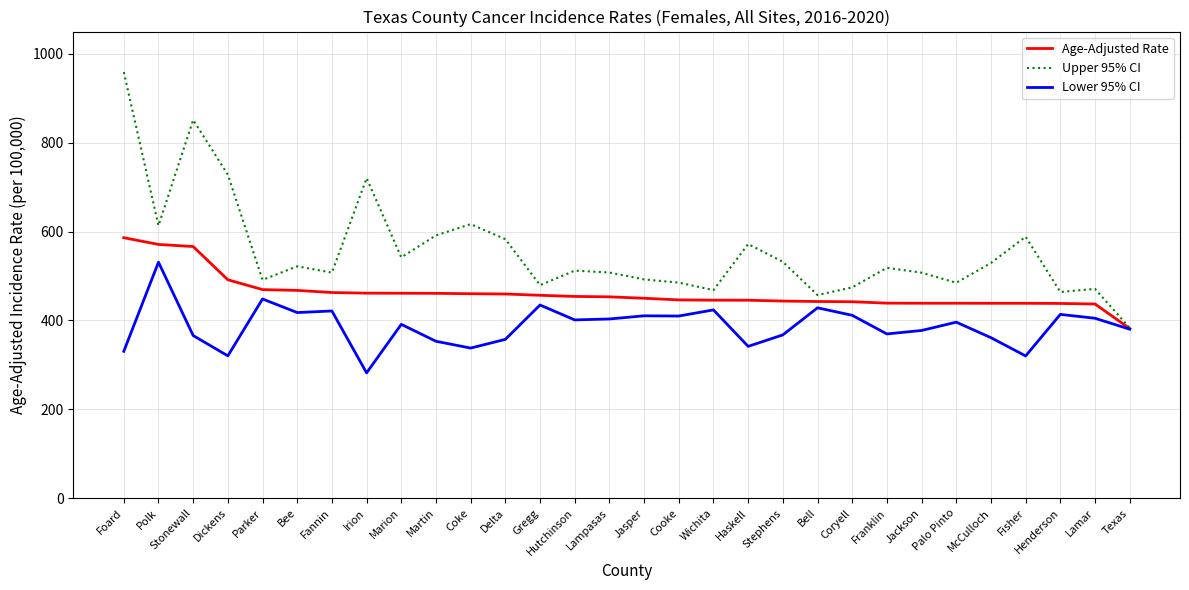

What is the difference between the second highest and minimum values in the Lower 95% CI series?

166.3